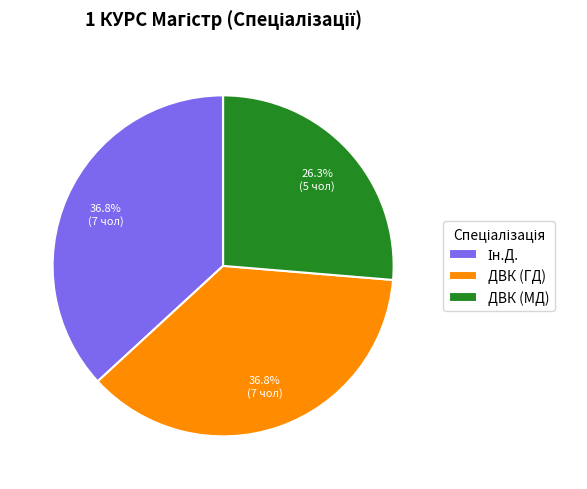

Does any single category account for the majority?

No